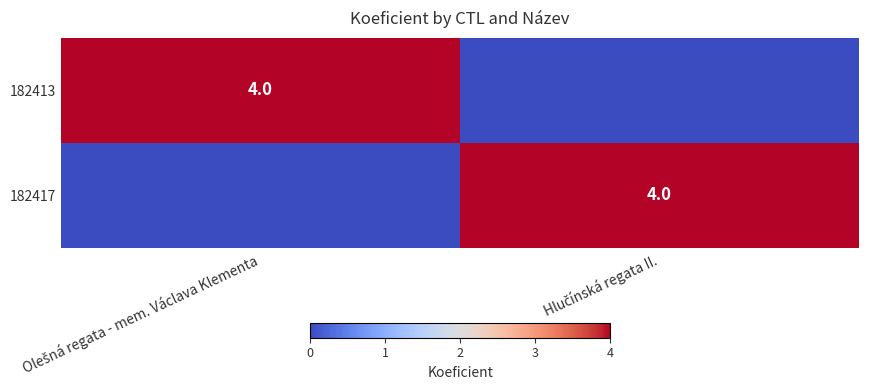

How many 182413 values are between 0 and 4?

2